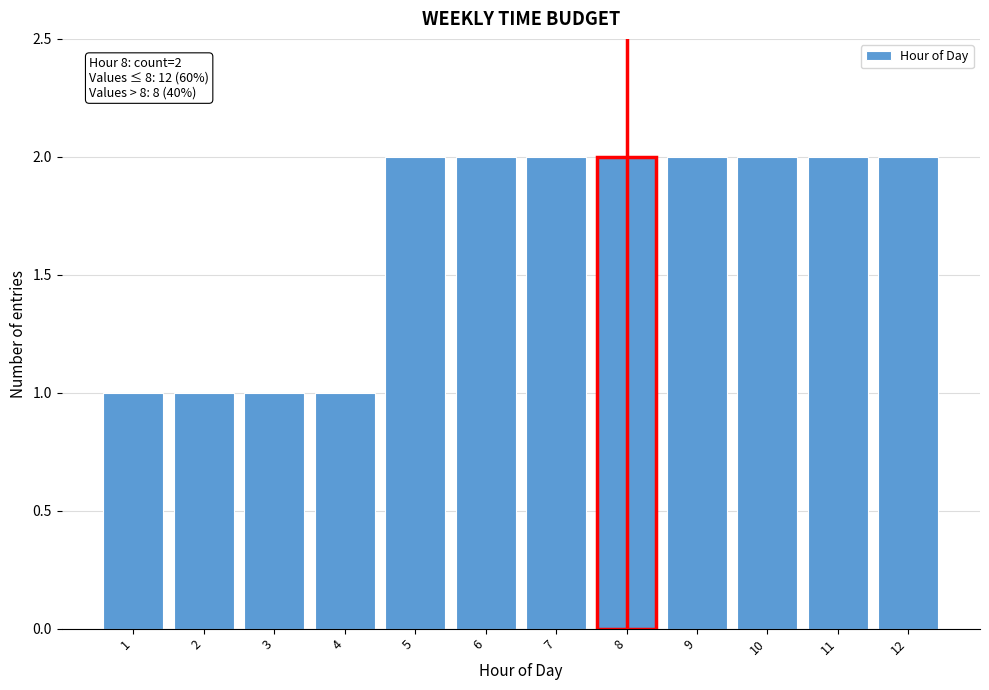

Reading right to left, extract all data points from this chart.

2	2	2	2	2	2	2	2	1	1	1	1